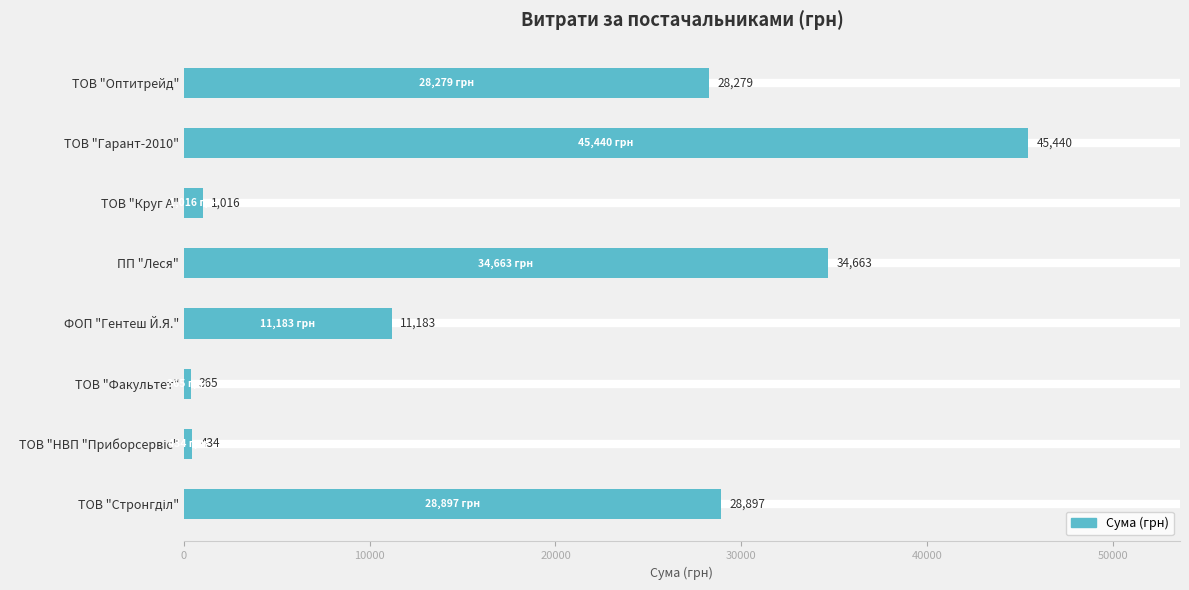

Is it true that the value at ТОВ "Оптитрейд" is 28279.3?

True